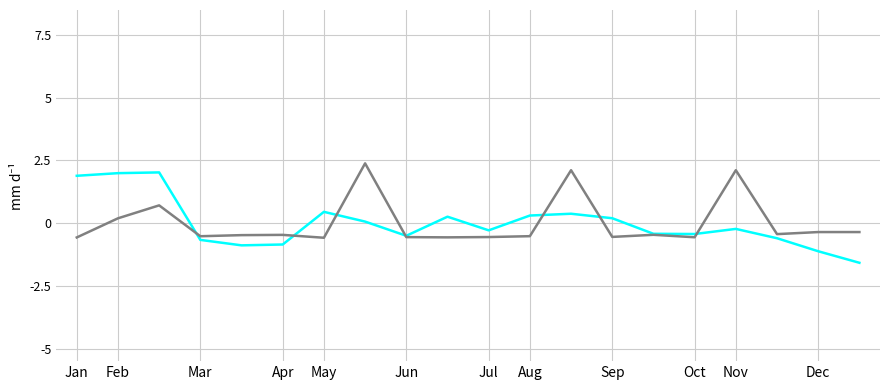

What is the maximum value shown in the chart?

2.4